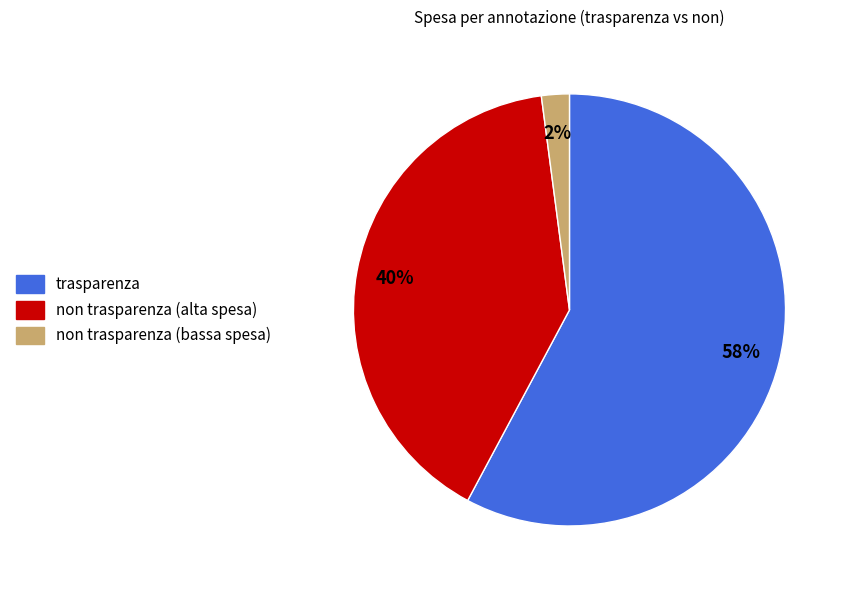

What is the largest slice in the pie chart?

trasparenza